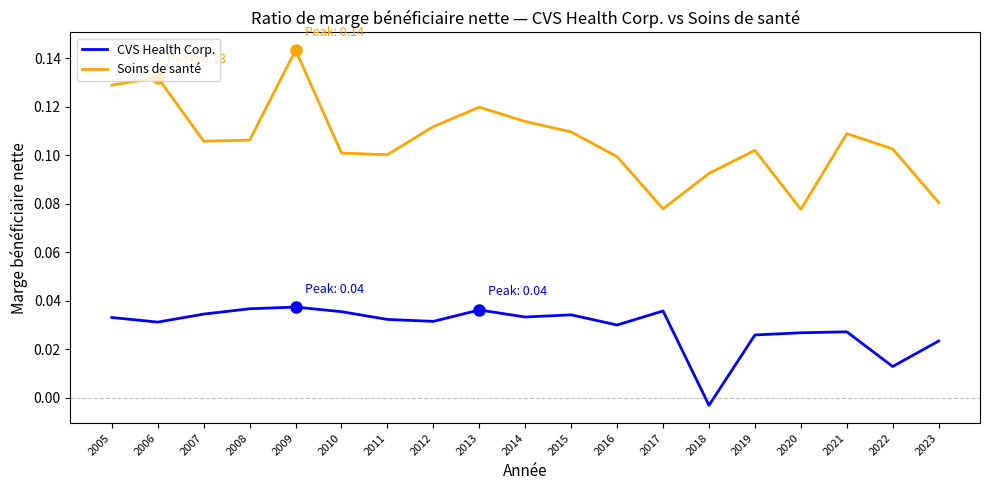

Which series has the largest total across all categories?

Soins de santé